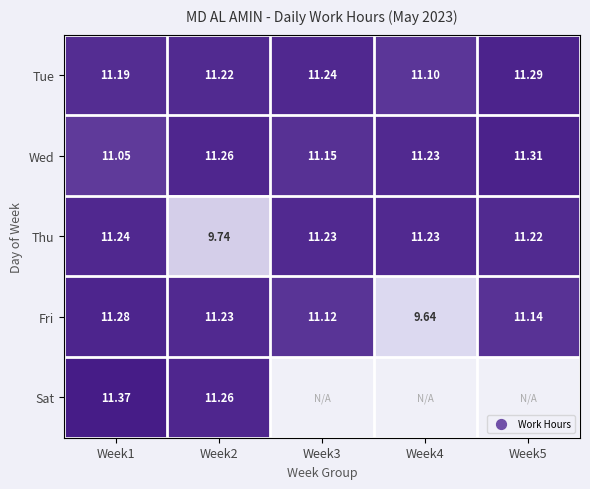

Rank the categories by Fri value from highest to lowest.

Week1, Week2, Week5, Week3, Week4